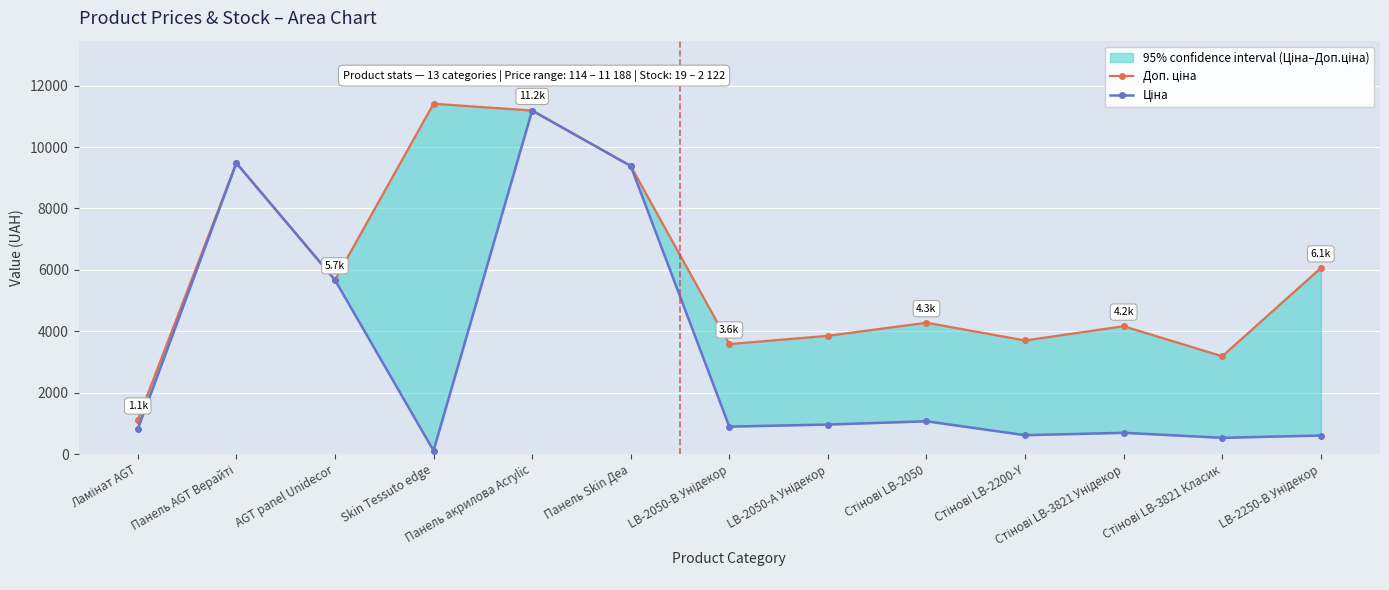

The Ціна series shows 9384.0 at Панель Skin Деа. True or false?

True